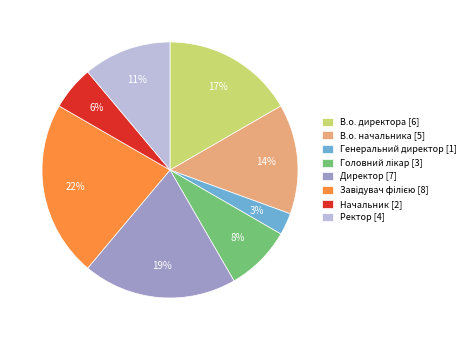

What is the ratio of the value at Ректор [4] to the value at В.о. начальника [5]?

0.8